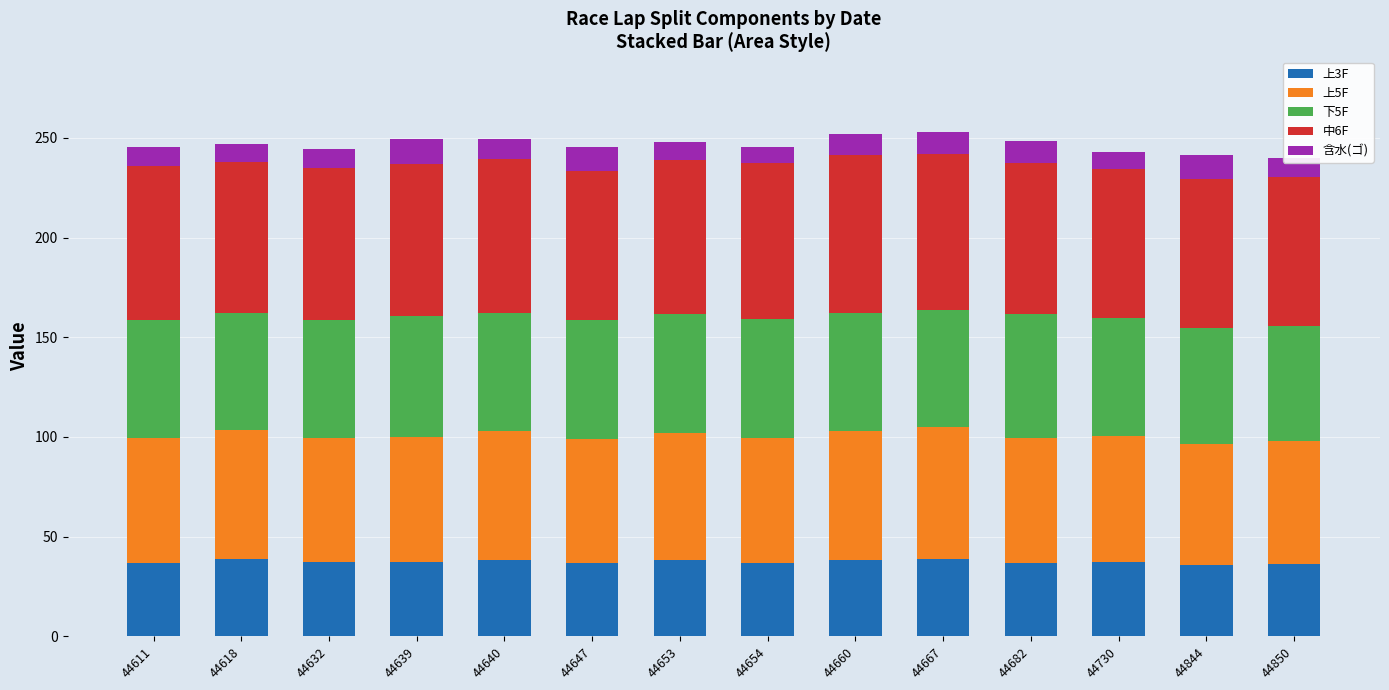

What is the total value across all series at 44730?

243.1